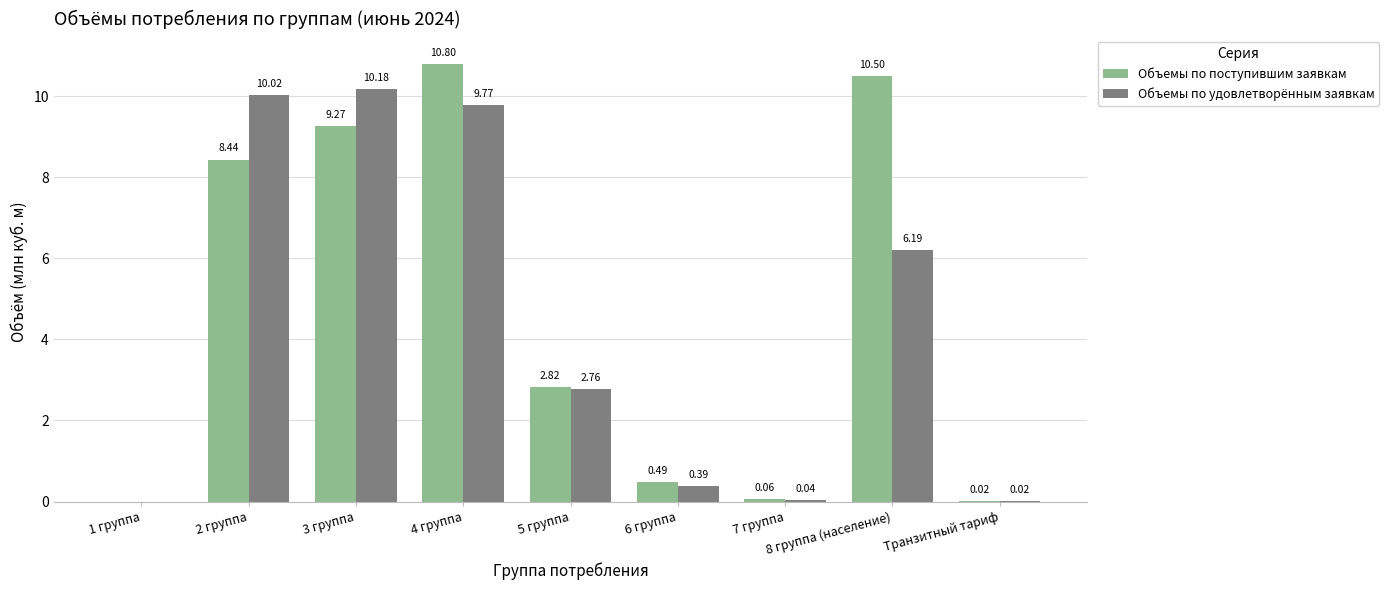

Which series changed the most between 4 группа and 5 группа?

Объемы по поступившим заявкам